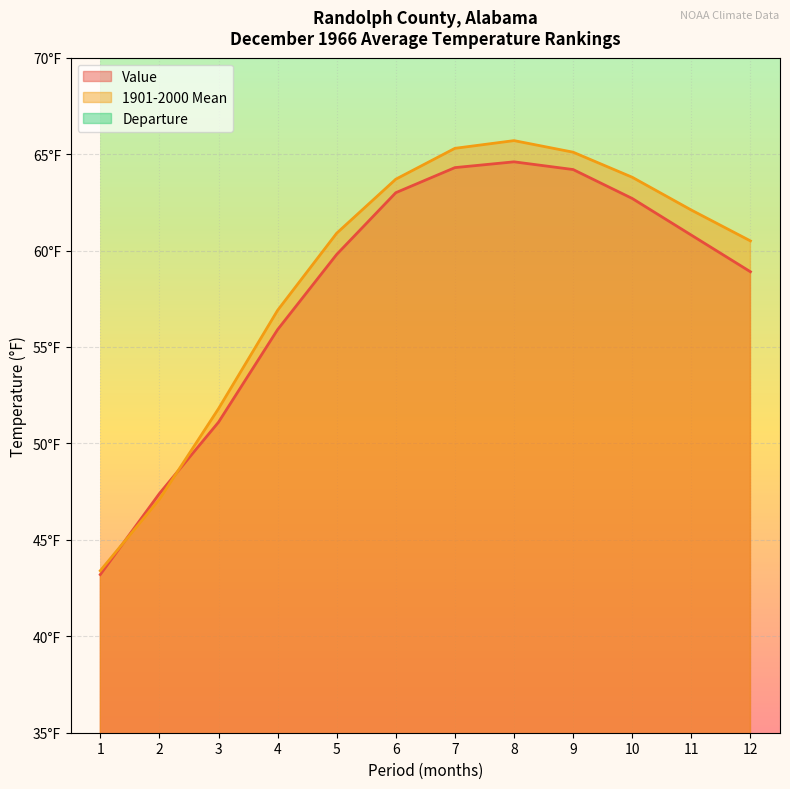

True or false: Departure and Value cross at least once.

False